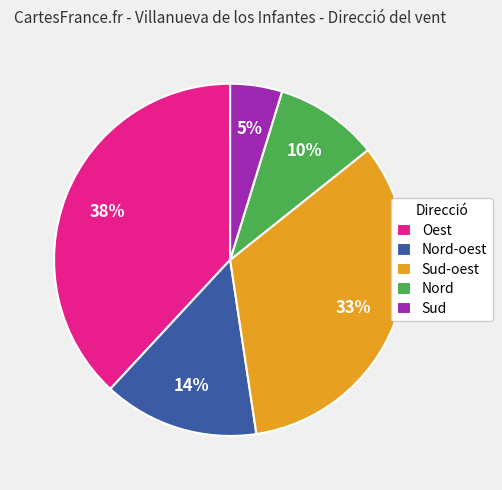

How many slices are in this pie chart?

5